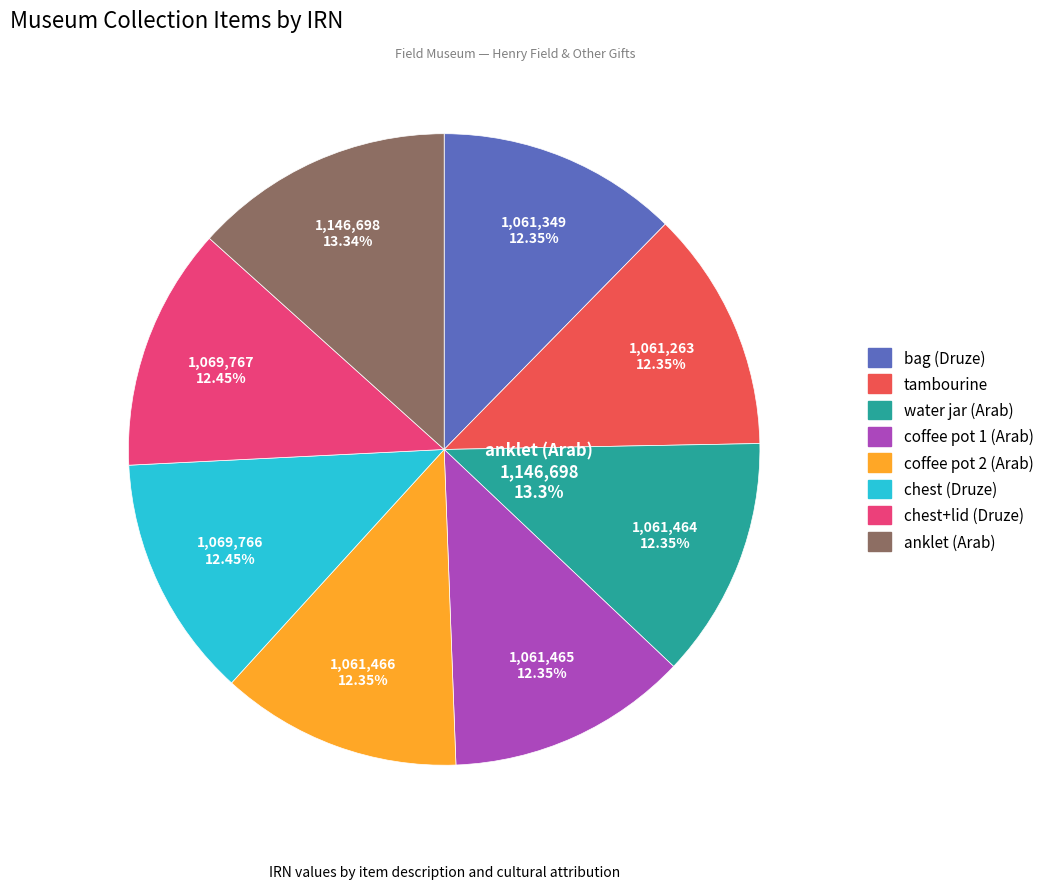

Does any single category account for the majority?

No